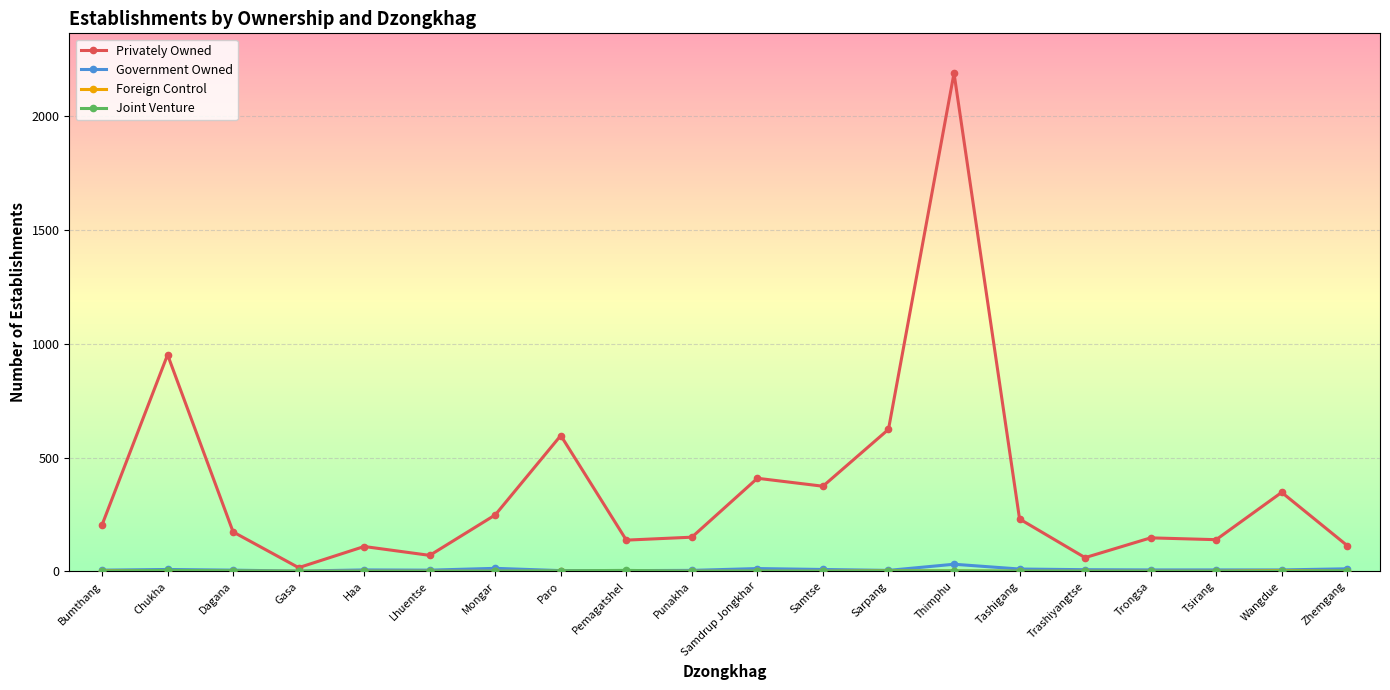

What is the maximum value for Government Owned?

31